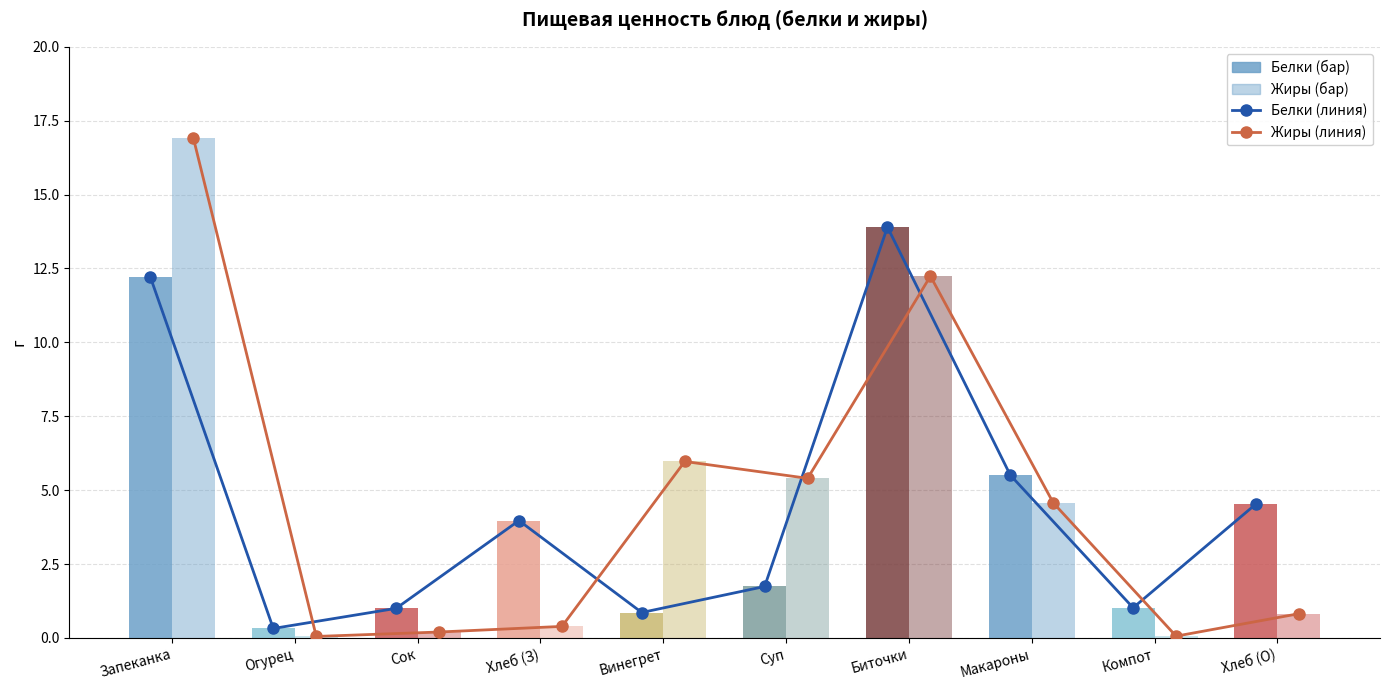

What is the approximate value of Жиры (линия) at Суп?

5.4